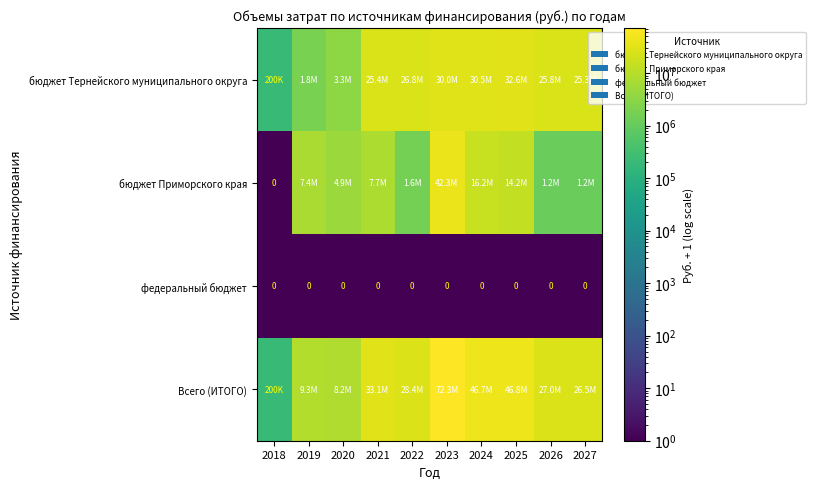

Rank the series by their maximum value, from lowest to highest.

федеральный бюджет, бюджет Тернейского муниципального округа, бюджет Приморского края, Всего (ИТОГО)